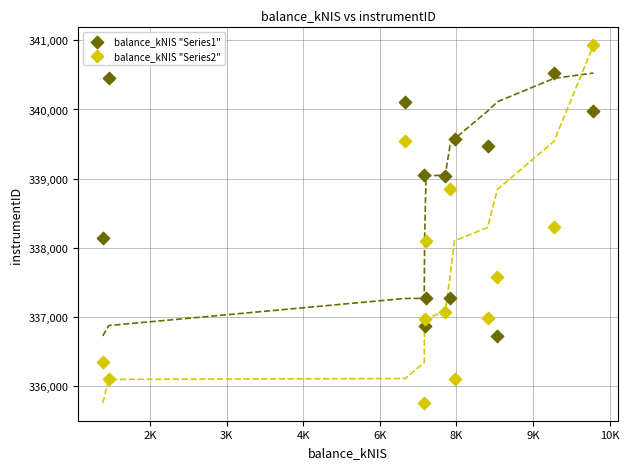

Which series has the largest Y range (max minus min)?

balance_kNIS "Series2"